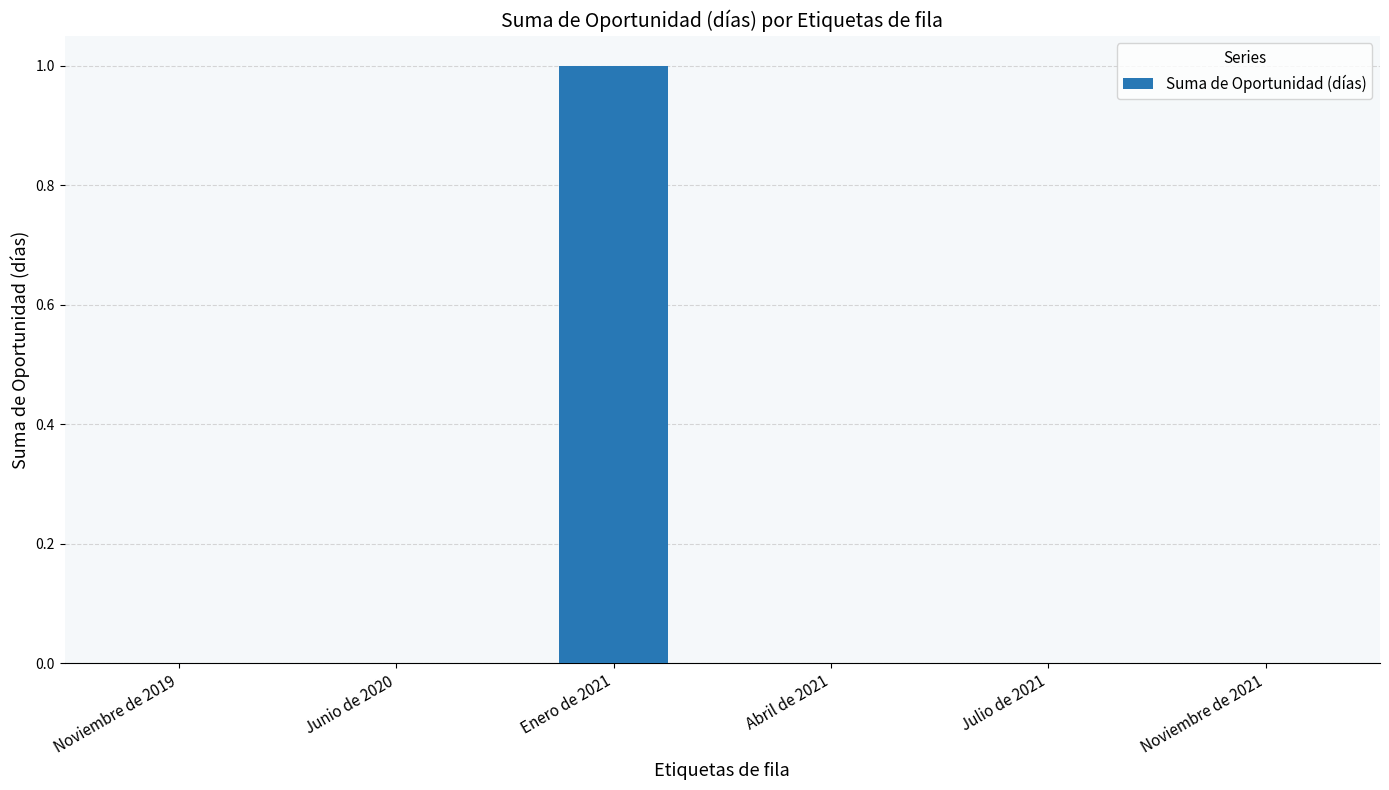

Reading left to right, what are all the values shown in this chart?

0	0	1	0	0	0